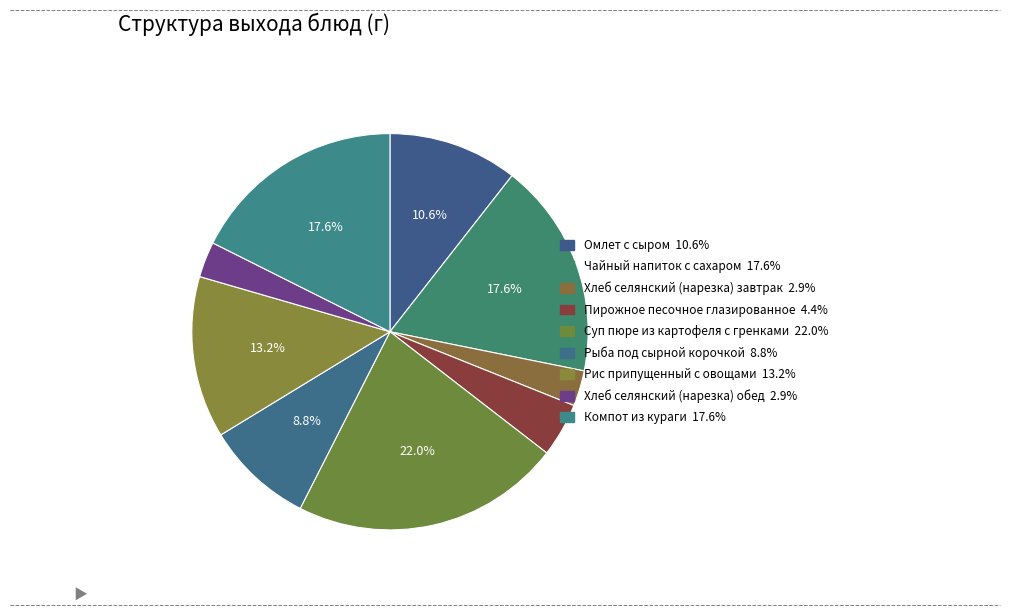

What percentage is the Чайный напиток с сахаром slice, to the nearest percent?

18%